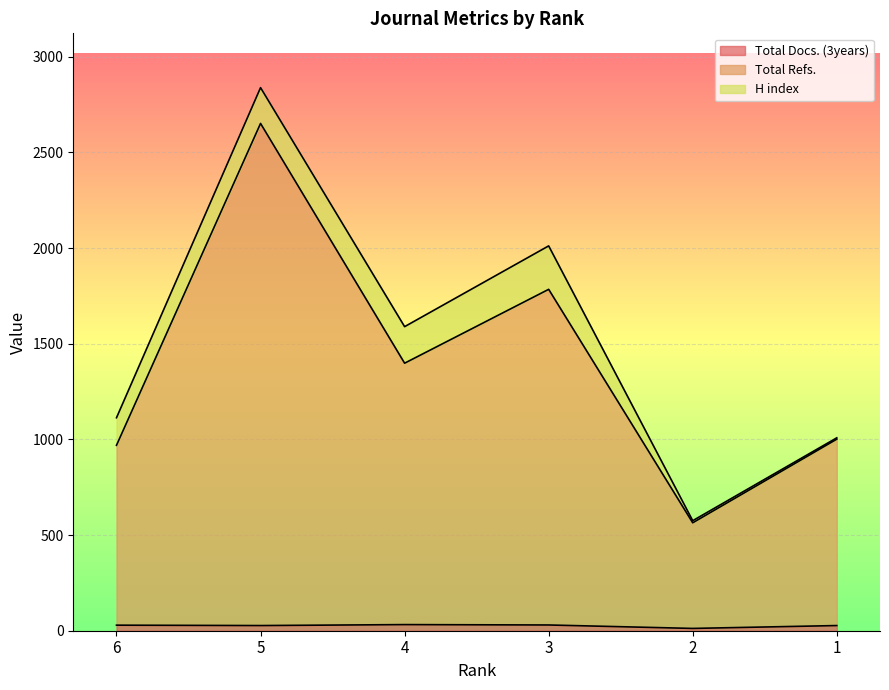

What is the average value of the Total Docs. (3years) series?

26